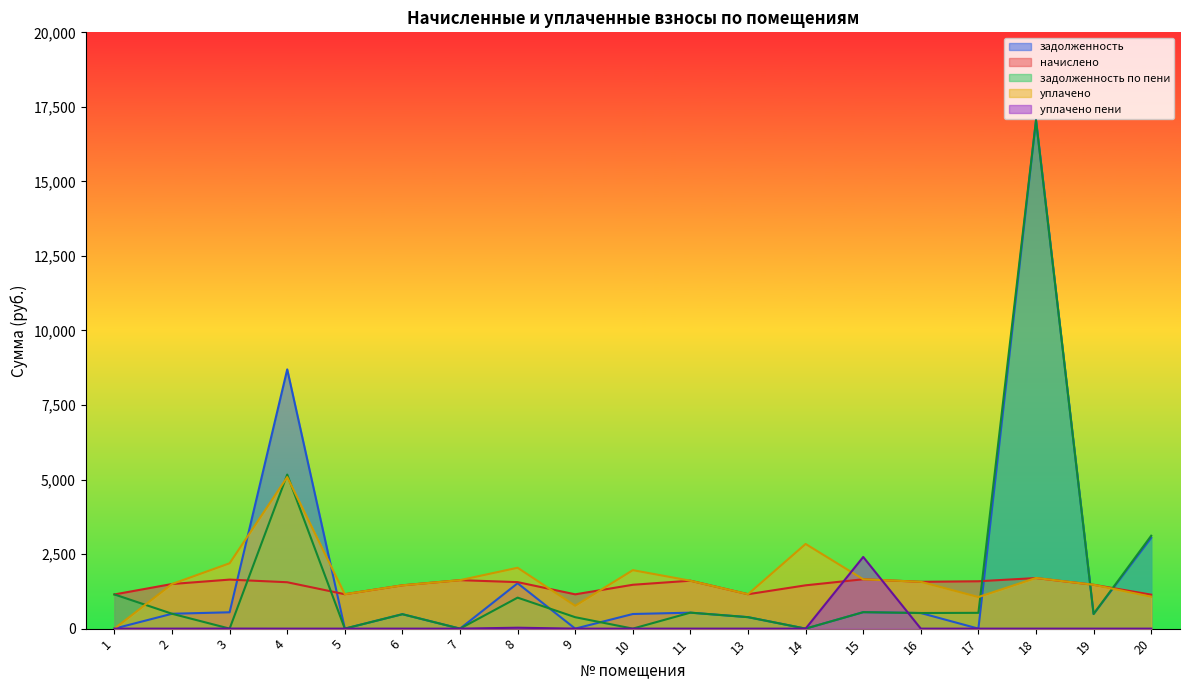

Which series has the largest total across all categories?

задолженность